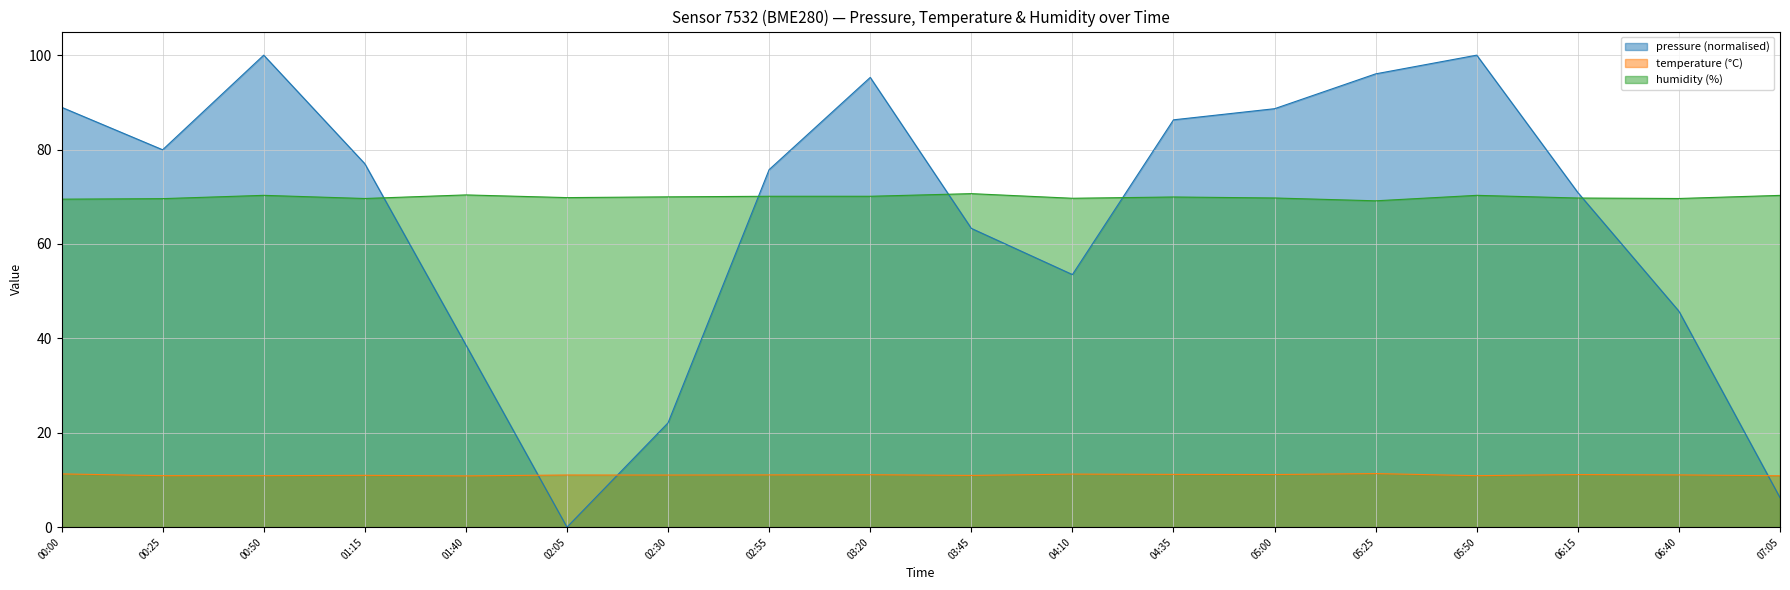

True or false: humidity has a value of 29.5 at 05:25.

False